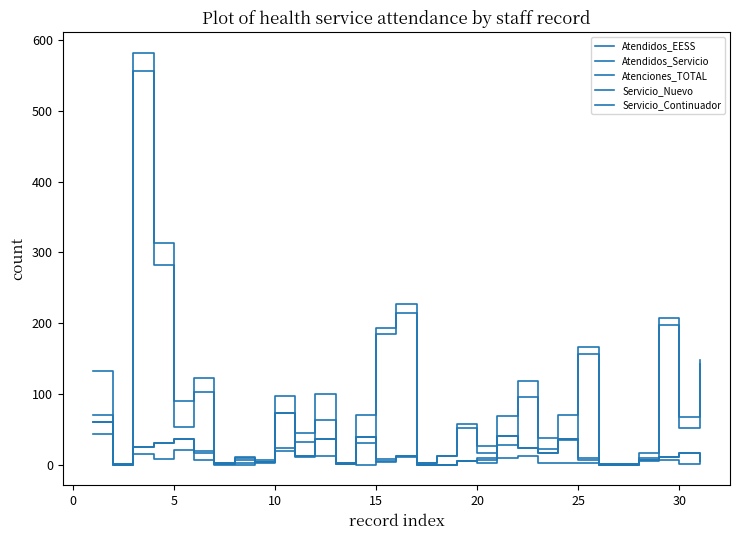

How many lines are shown in the chart?

5